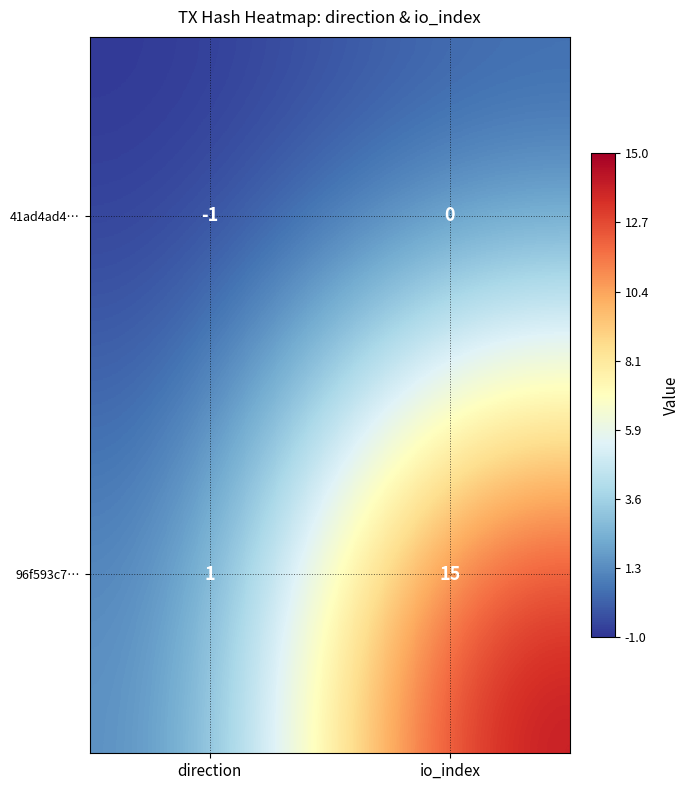

Is it true that 96f593c7… equals 1 at direction?

True